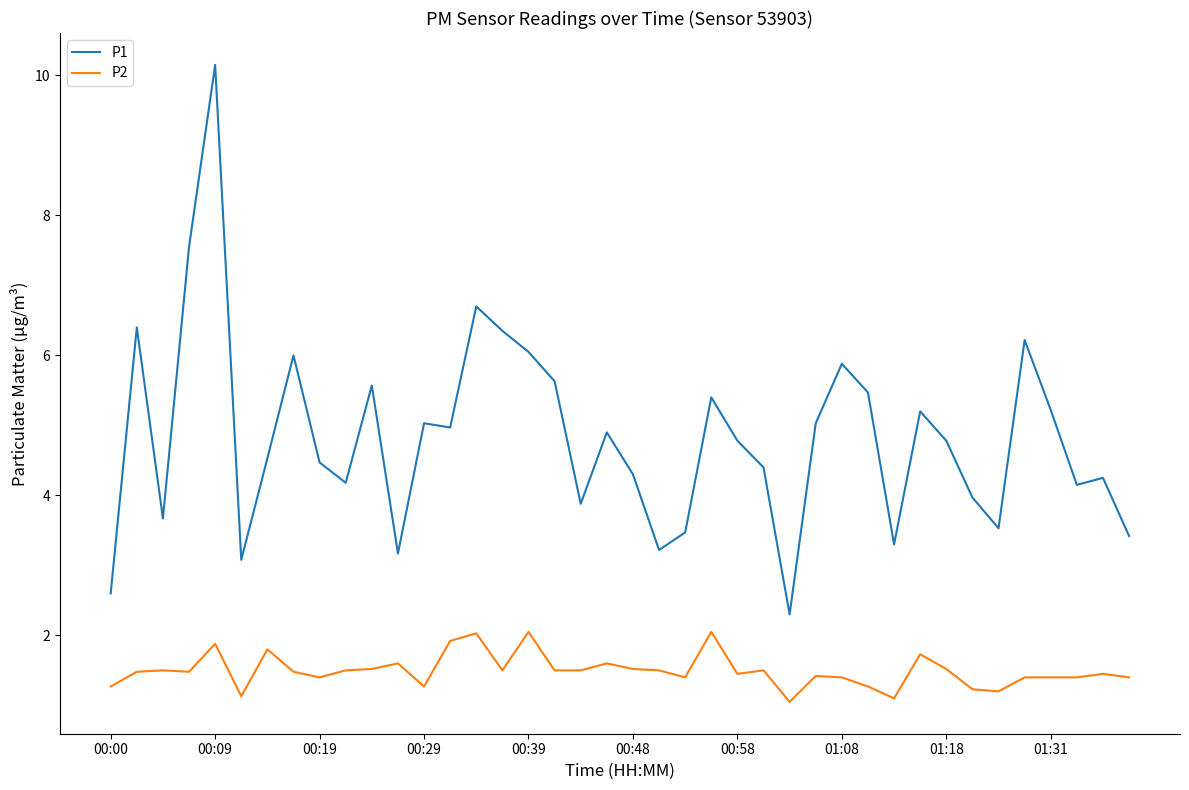

List the series in order of their peak value, highest first.

P1, P2